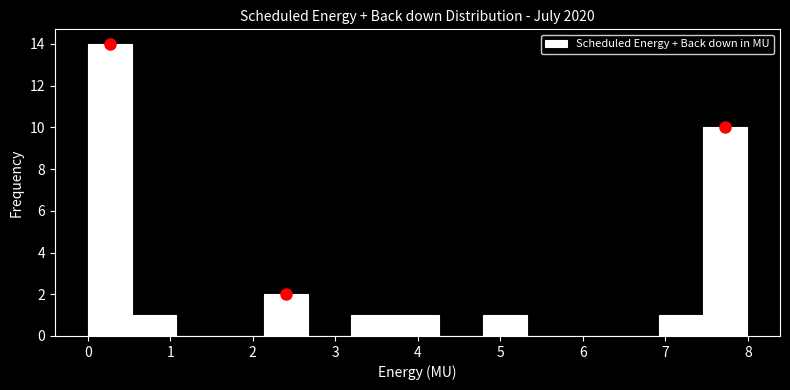

What is the height of the bar covering 2.1 to 2.7 on the x-axis? Neither the bar edges nor the heights are printed on the chart, so give them approximately, as read against the axes.

2